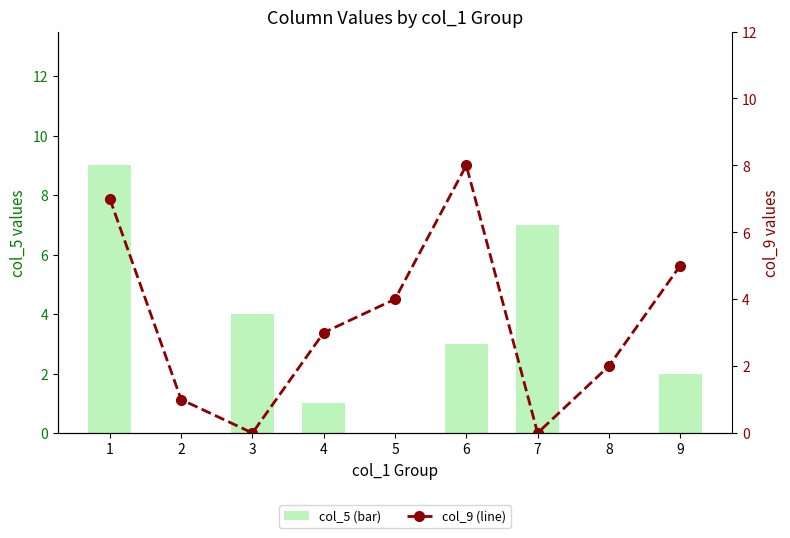

Rank the series at 1 from highest to lowest value.

col_5 (bar), col_9 (line)